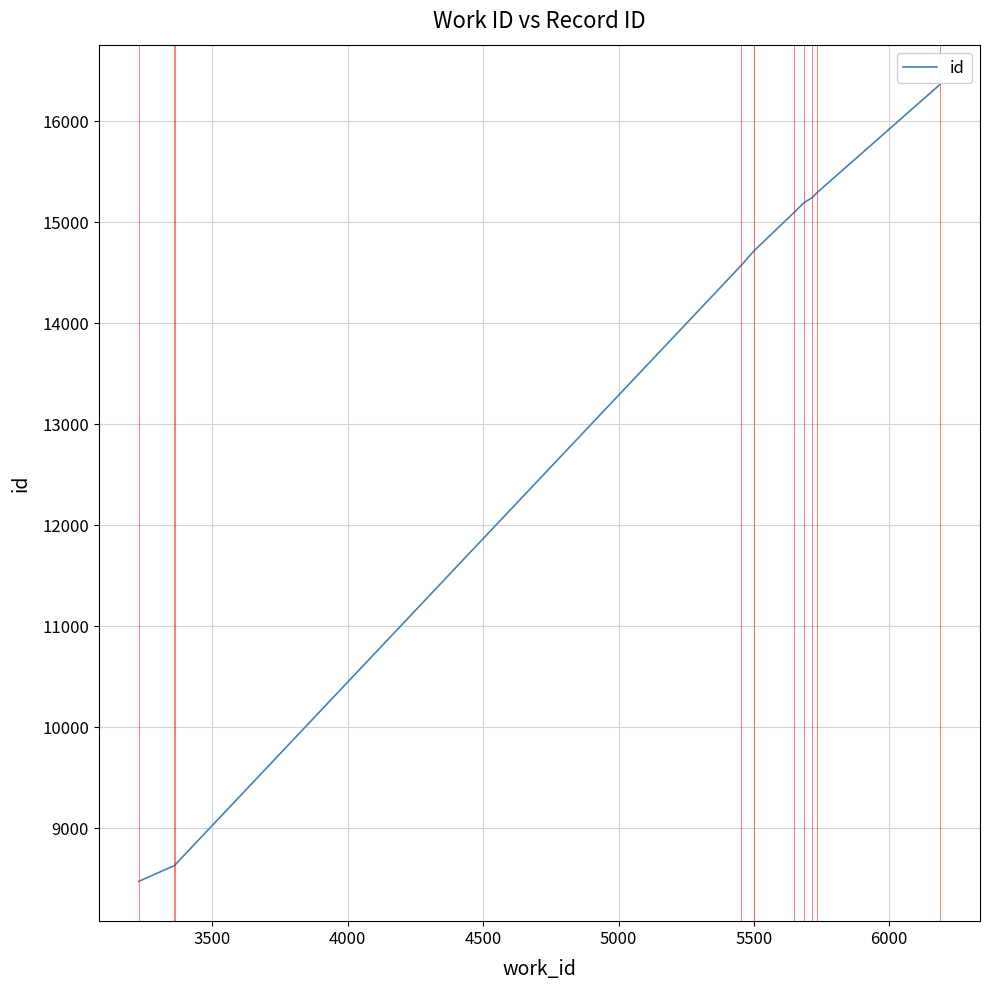

What is the smallest value displayed?

8477